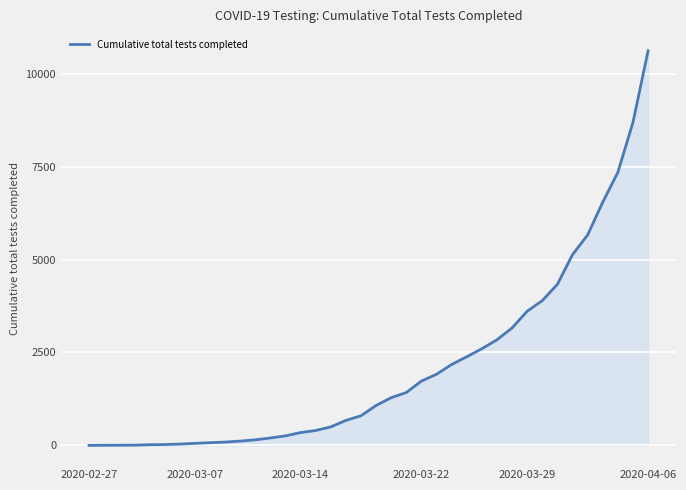

What is the difference between the maximum and minimum values?

10612